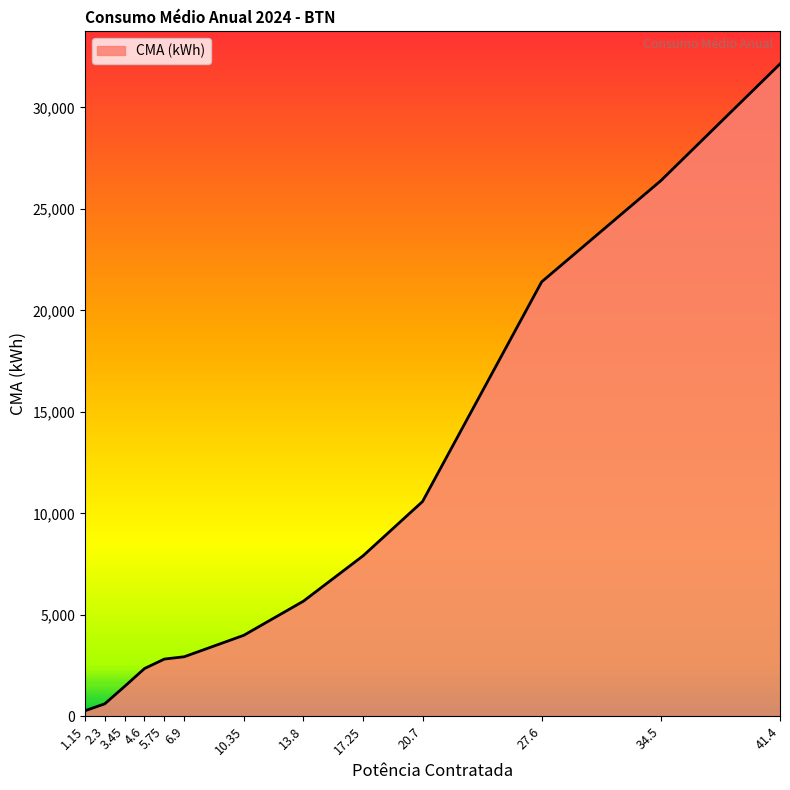

Which has a higher value, 2.3 or 5.75?

5.75